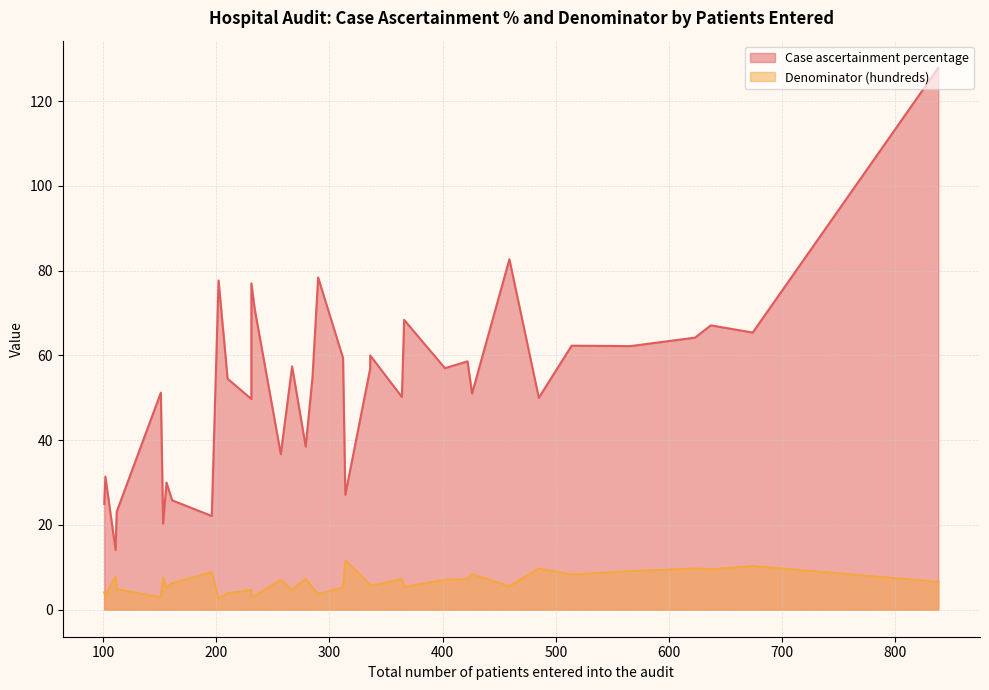

What is the greatest value displayed?

127.9